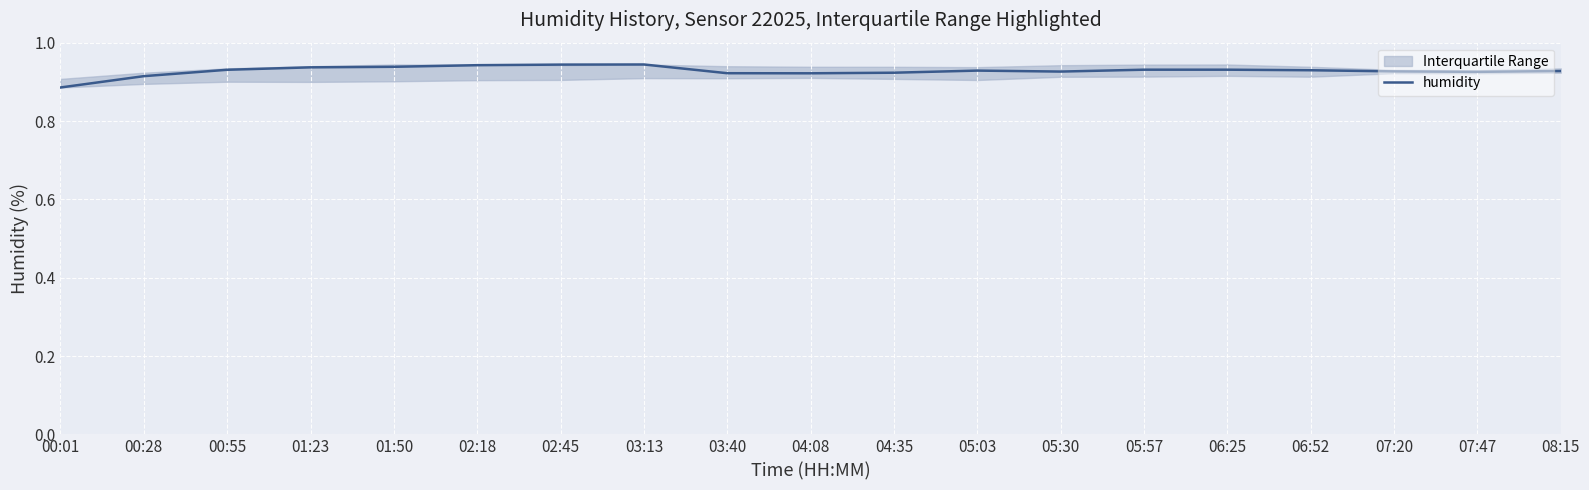

What is the label of the 14th point from the right?

02:18